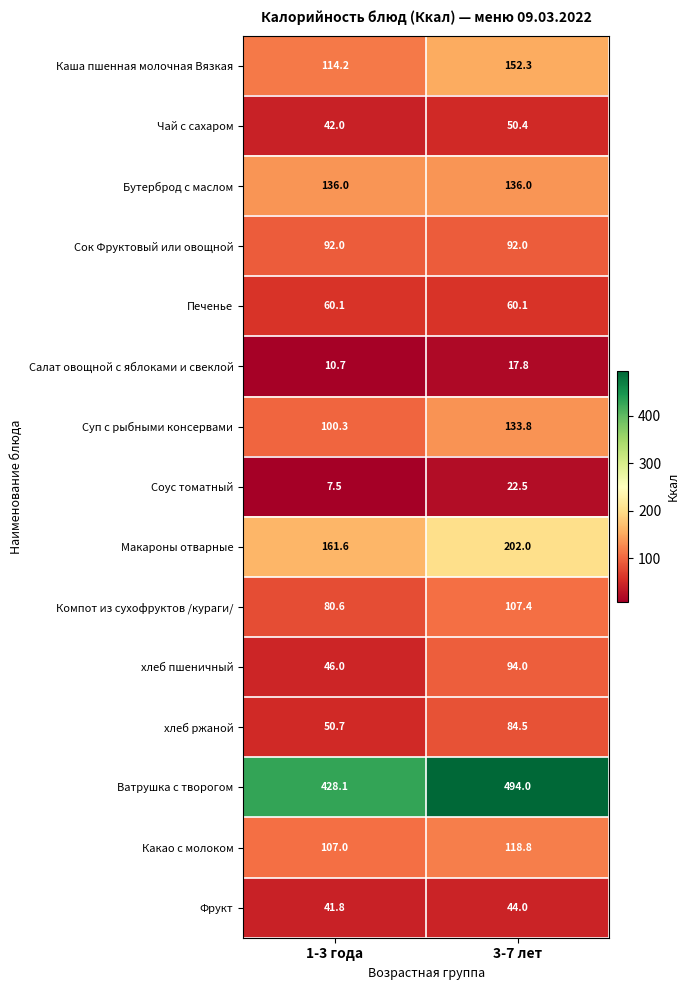

The Компот из сухофруктов /кураги/ series shows 151.2 at 3-7 лет. True or false?

False